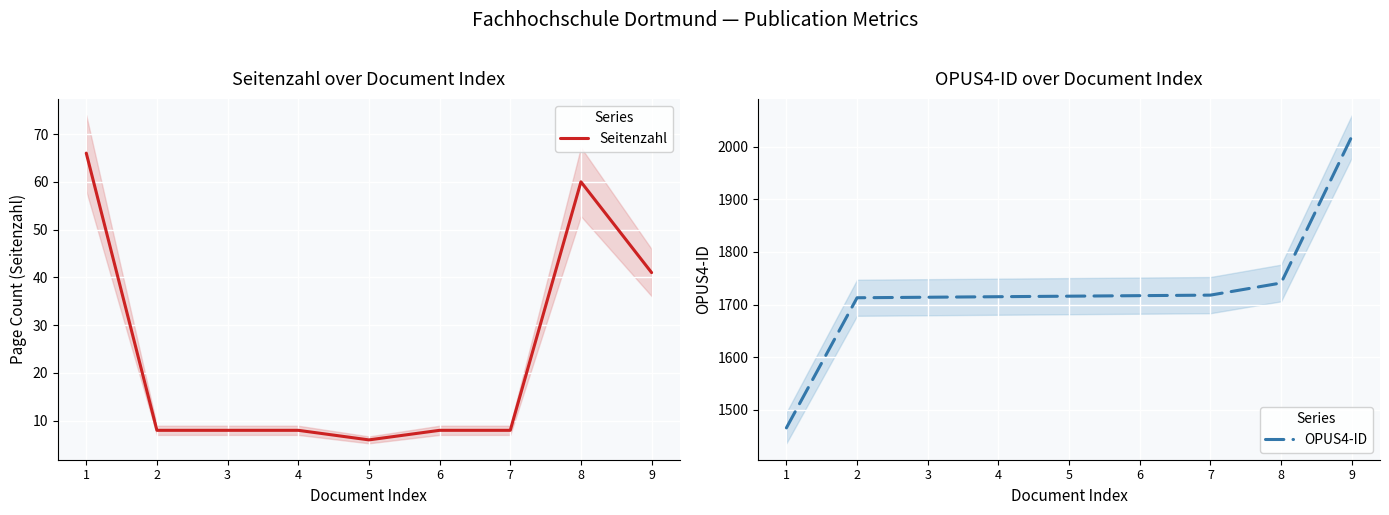

How many interior local peaks does the Seitenzahl series have?

1